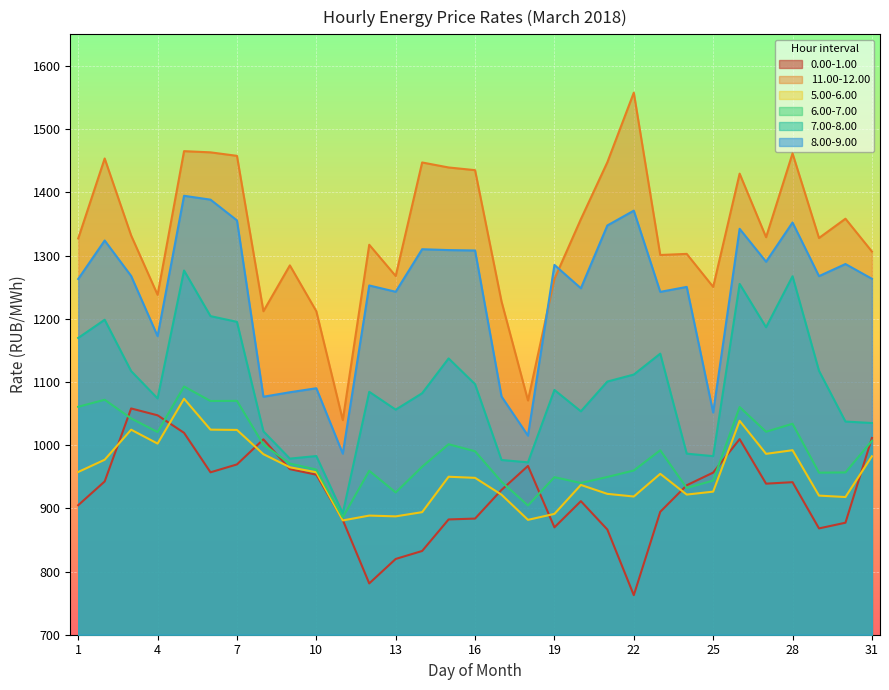

What is the difference between the maximum and minimum values in the 11.00-12.00 series?

518.1